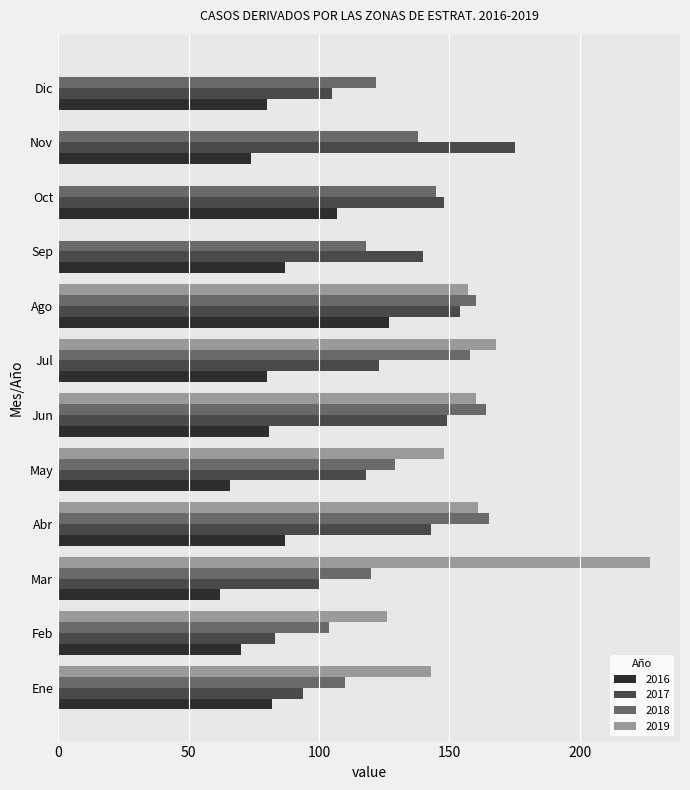

What is the difference between the 2019 values at Ago and Oct?

157